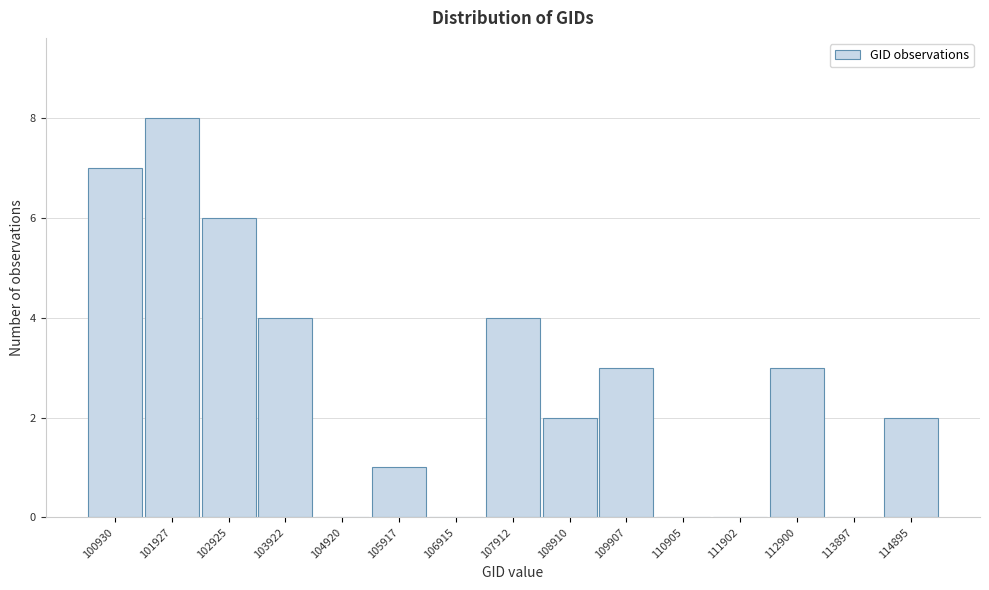

Reading left to right, what are all the values shown in this chart?

100930=7	101927=8	102925=6	103922=4	104920=0	105917=1	106915=0	107912=4	108910=2	109907=3	110905=0	111902=0	112900=3	113897=0	114895=2